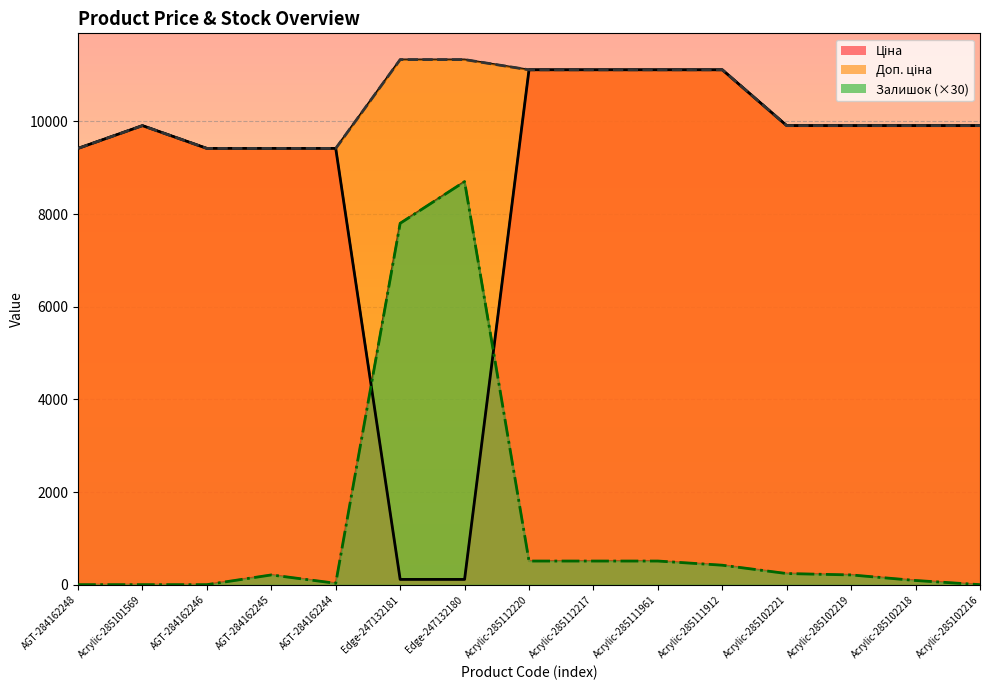

Reading right to left, list all the values displayed in this chart.

Ціна: 9908.5	9908.5	9908.5	9908.5	11113.6	11113.6	11113.6	11113.6	113.3	113.3	9416.9	9416.9	9416.9	9908.5	9416.9
Доп. ціна: 9908.5	9908.5	9908.5	9908.5	11113.6	11113.6	11113.6	11113.6	11334.0	11334.0	9416.9	9416.9	9416.9	9908.5	9416.9
Залишок: 0.0	90.0	210.0	240.0	420.0	510.0	510.0	510.0	8700.0	7800.0	30.0	210.0	0.0	0.0	0.0